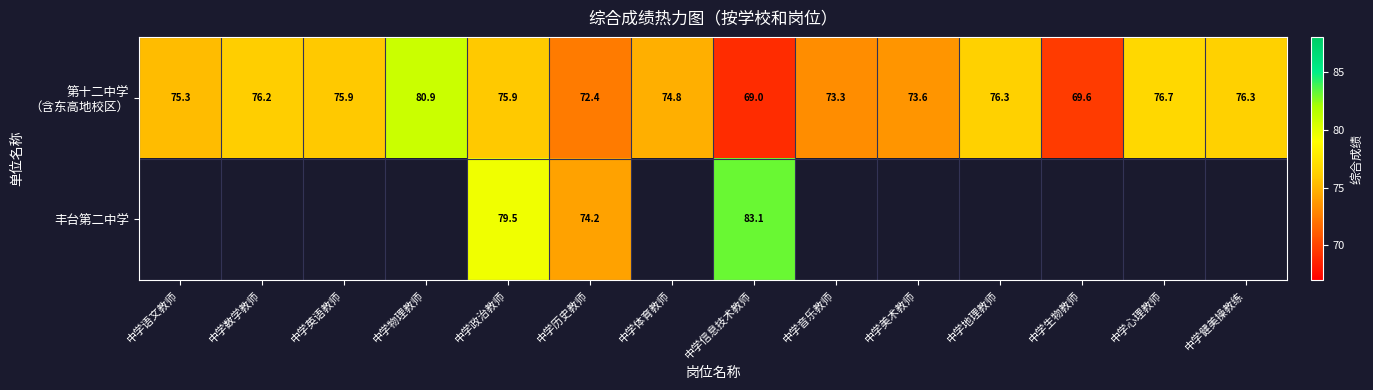

How many values in the 第十二中学 （含东高地校区） series exceed 75?

8